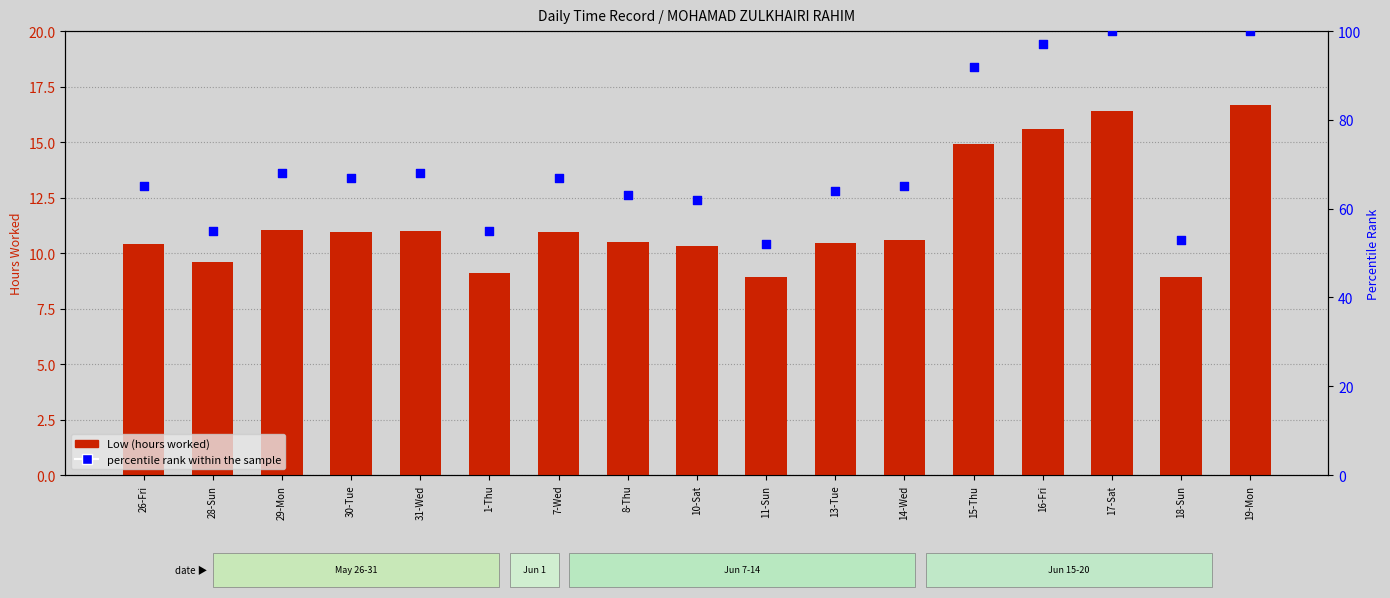

Which series reaches the maximum Y coordinate?

percentile rank within the sample